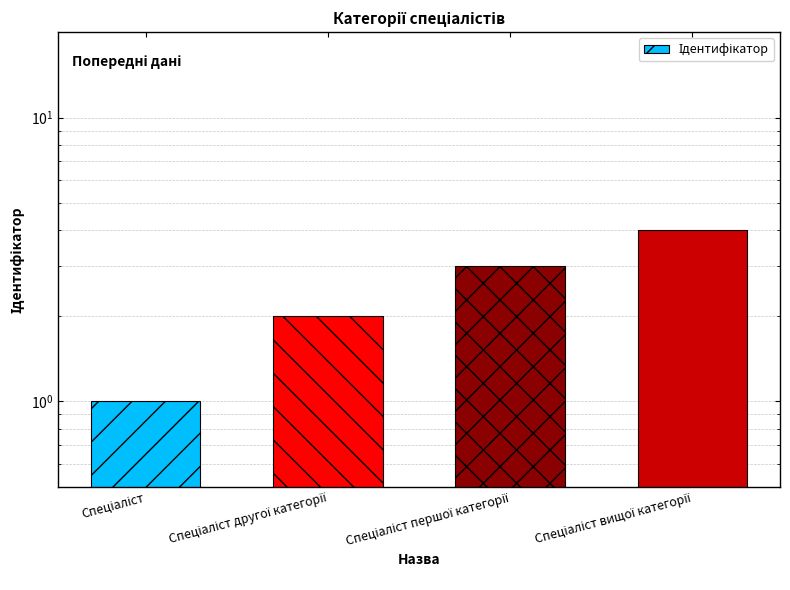

Rank the categories by value from lowest to highest.

Спеціаліст, Спеціаліст другої категорії, Спеціаліст першої категорії, Спеціаліст вищої категорії